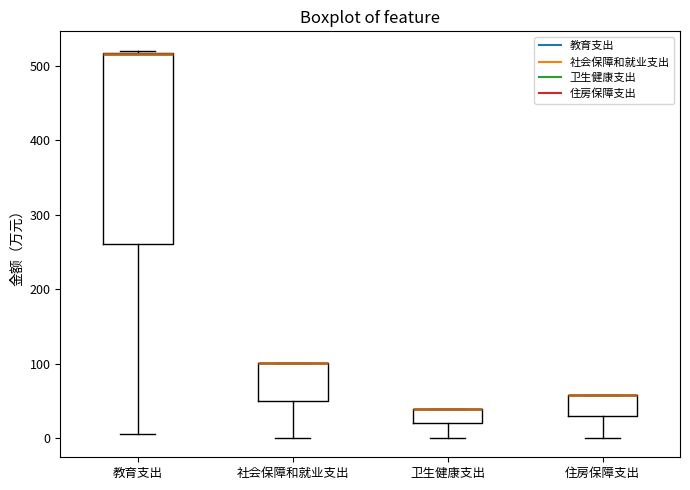

Where is the lower edge of the box for 卫生健康支出 on the y-axis? The values are not printed on the chart, so give them approximately, as read against the axis.

20